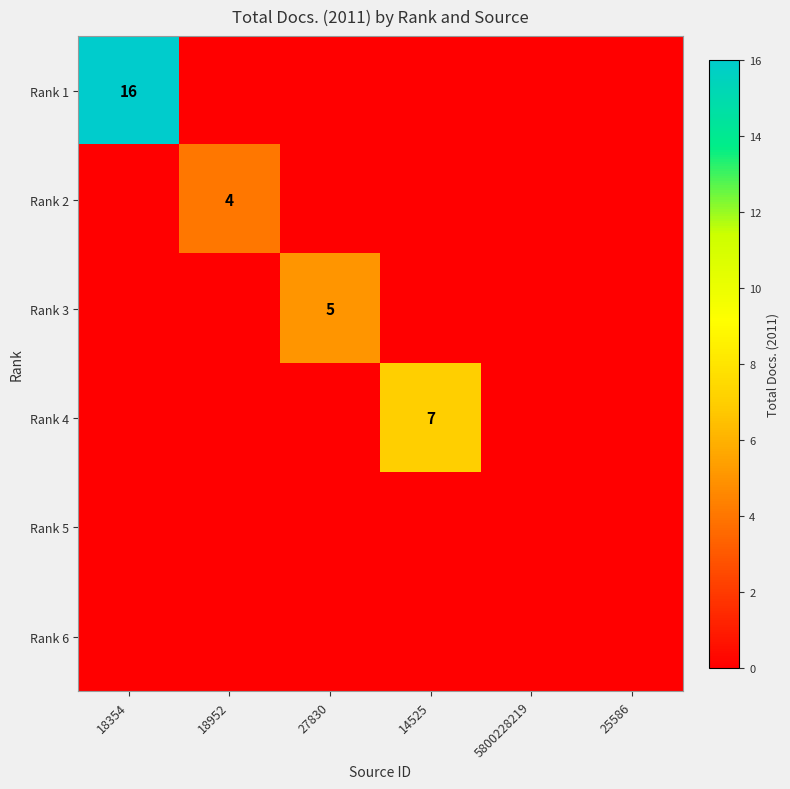

How many values in Rank 2 are above zero?

1